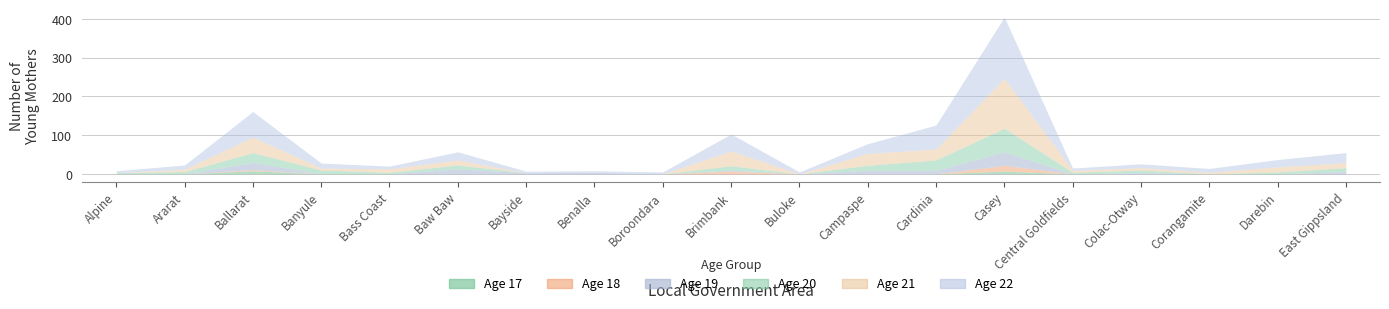

How many values in Age 21 are above zero?

14